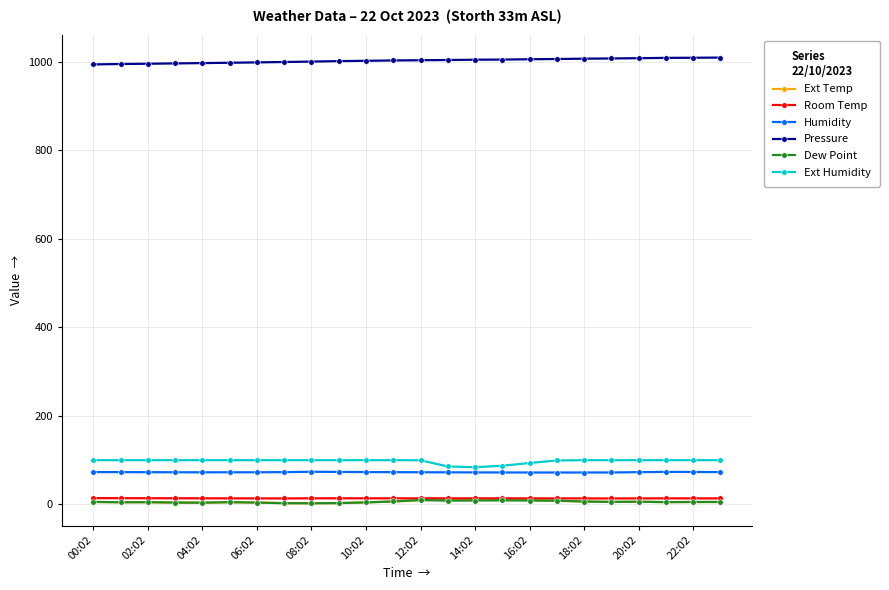

What is the value of the Humidity point at the 13th from the left?

72.6